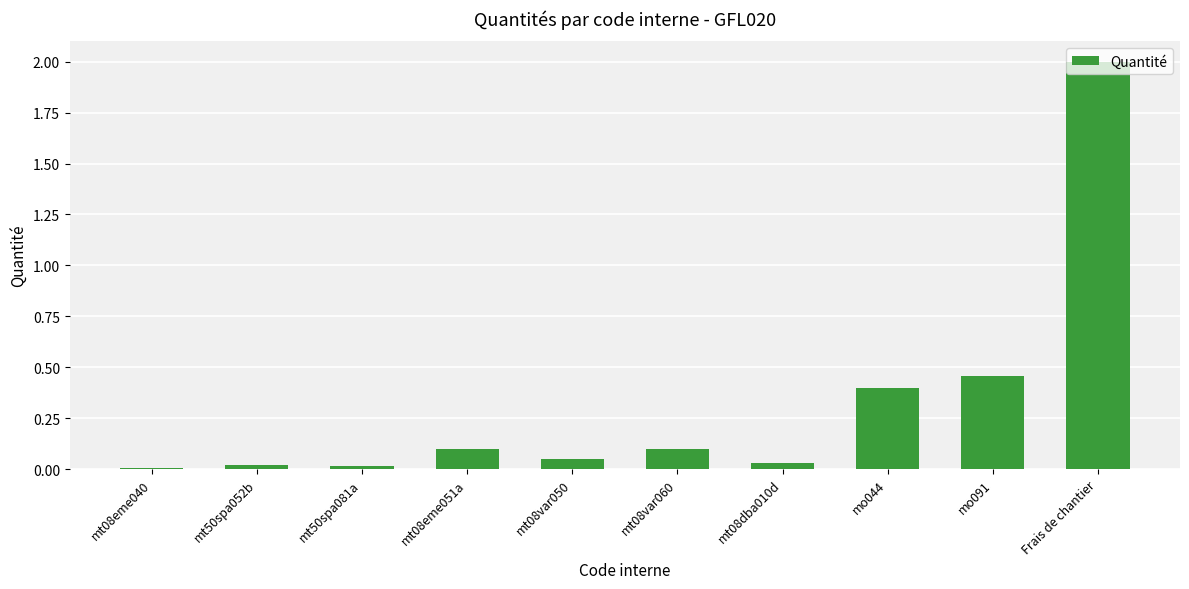

True or false: the data shows 0.0 at mt08var060.

False